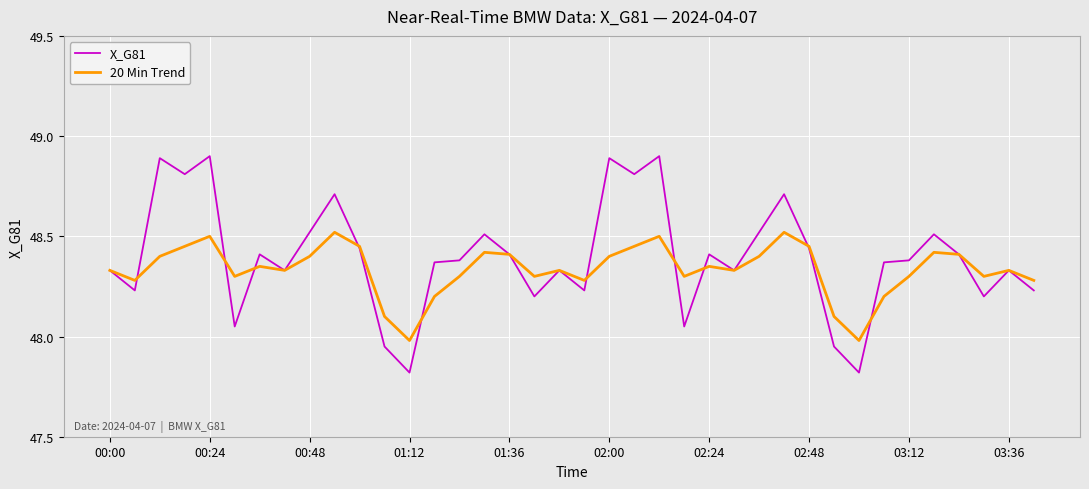

Which series has the widest spread of values?

X_G81